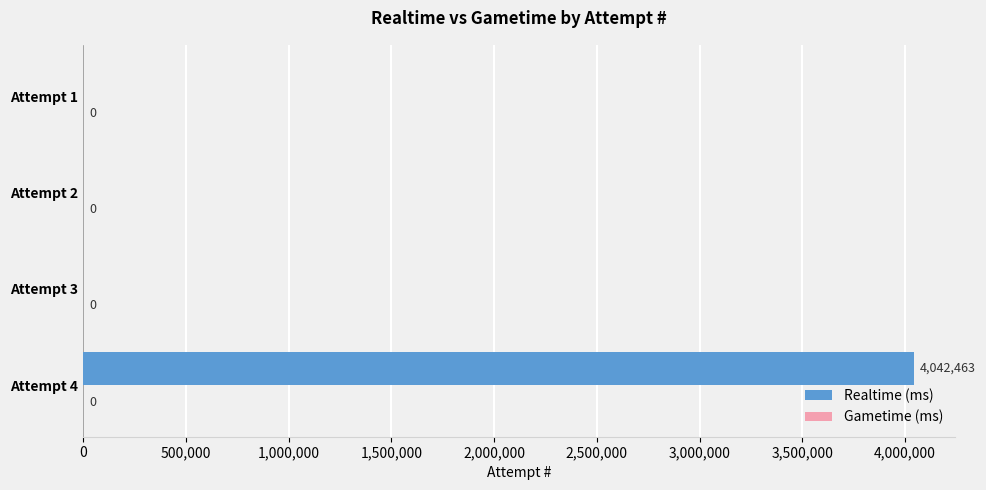

The chart shows a value of -1946742 at Attempt 3. True or false?

False